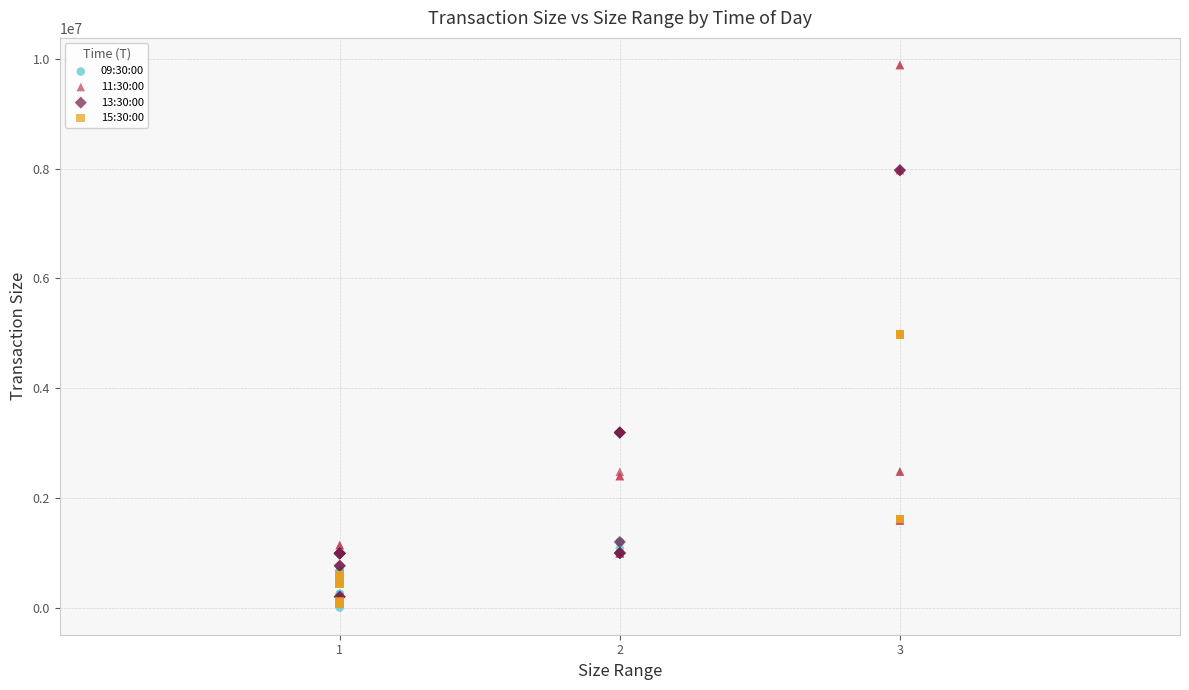

Which series has the widest spread of Y values?

11:30:00